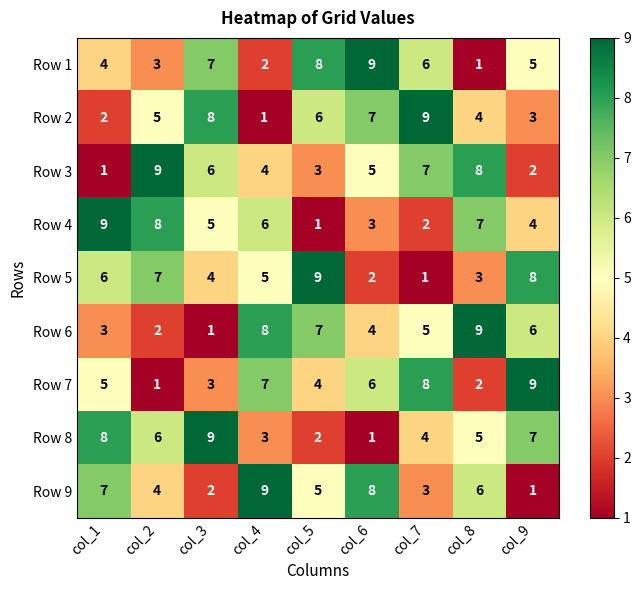

The value of Row 6 at col_2 is 1. True or false?

False